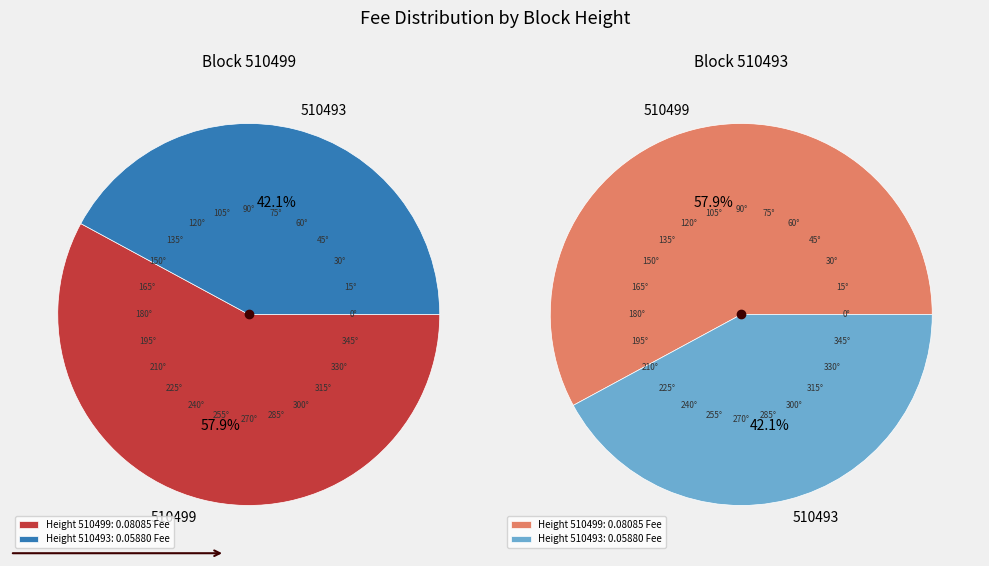

Rank the categories by value from lowest to highest.

510493, 510499